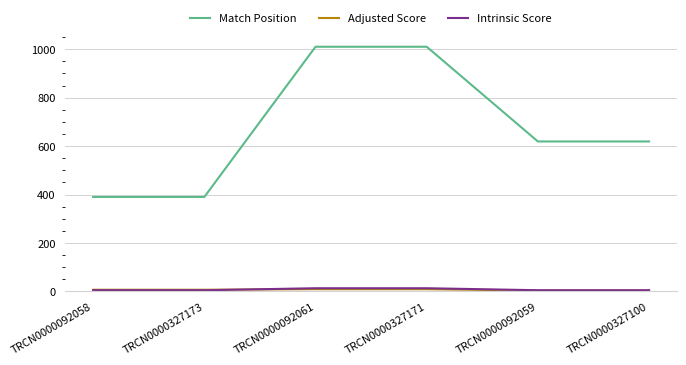

How many lines are shown in the chart?

3